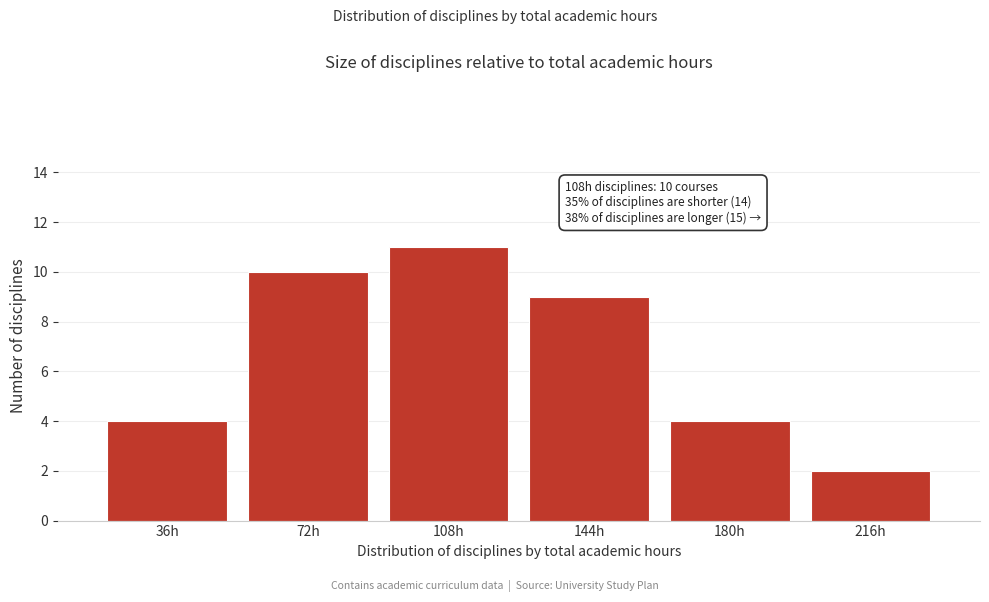

Reading left to right, list all the values displayed in this chart.

4	10	11	9	4	2